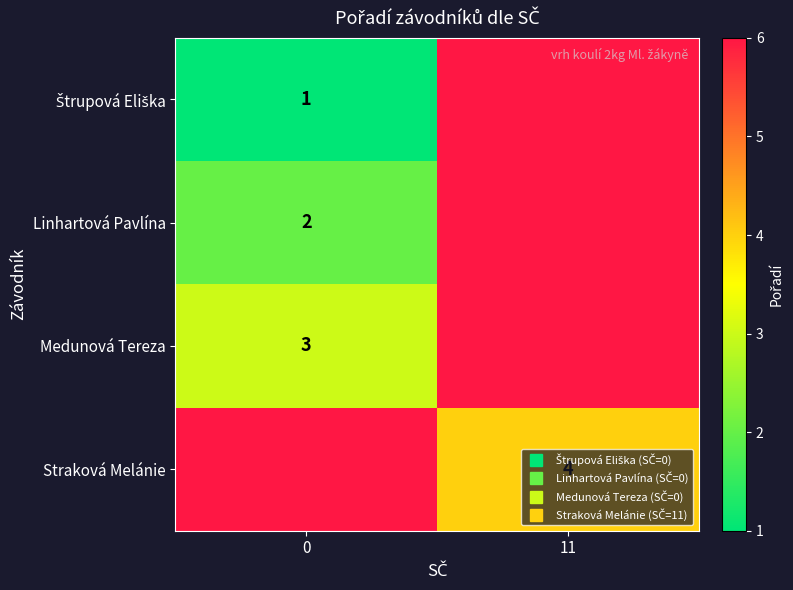

Which category has the highest value across all series?

11